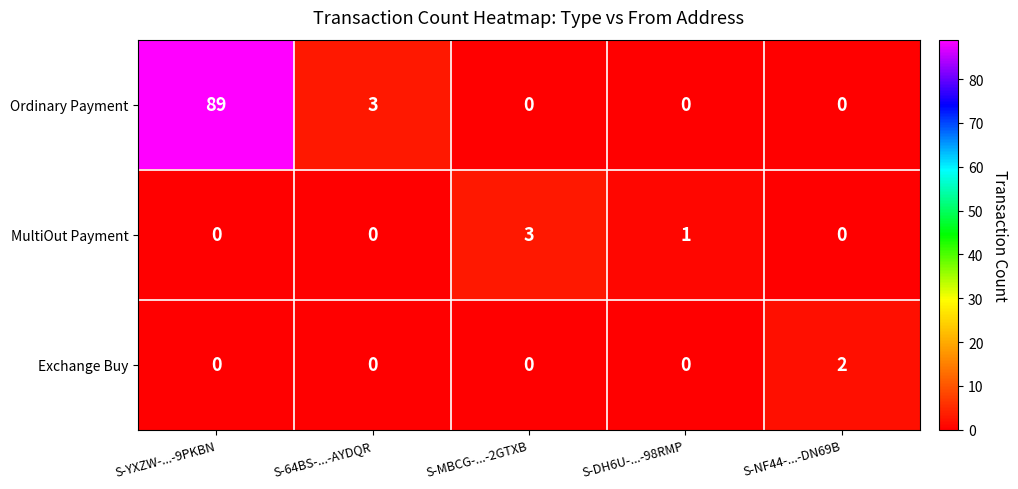

Rank the series by their maximum value, from lowest to highest.

Exchange Buy, MultiOut Payment, Ordinary Payment